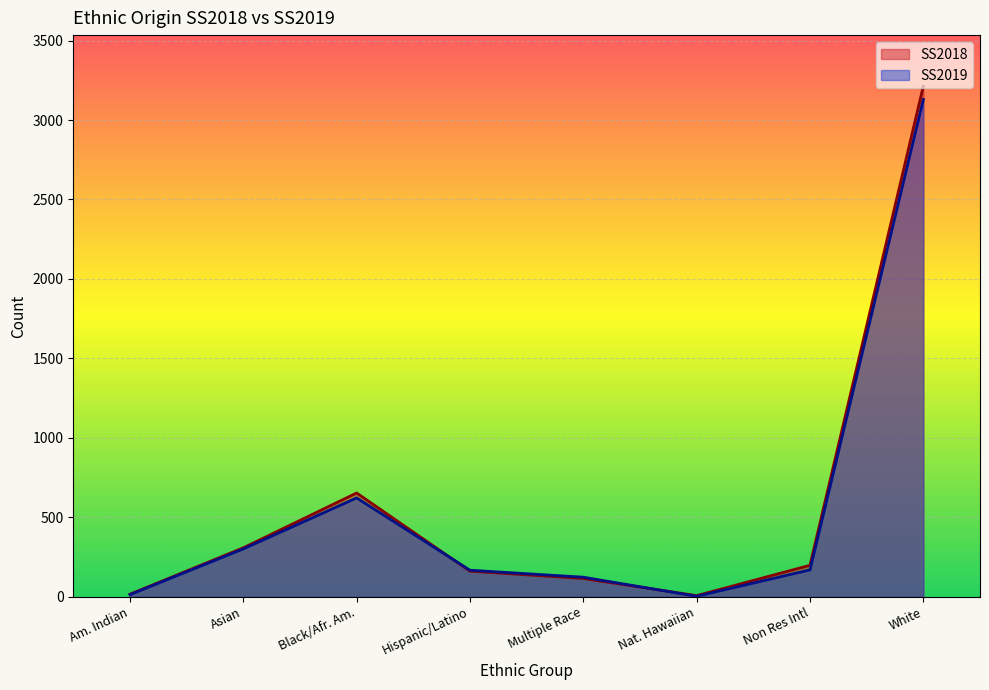

What is the sum of the SS2019 values at Nat. Hawaiian and Am. Indian?

16